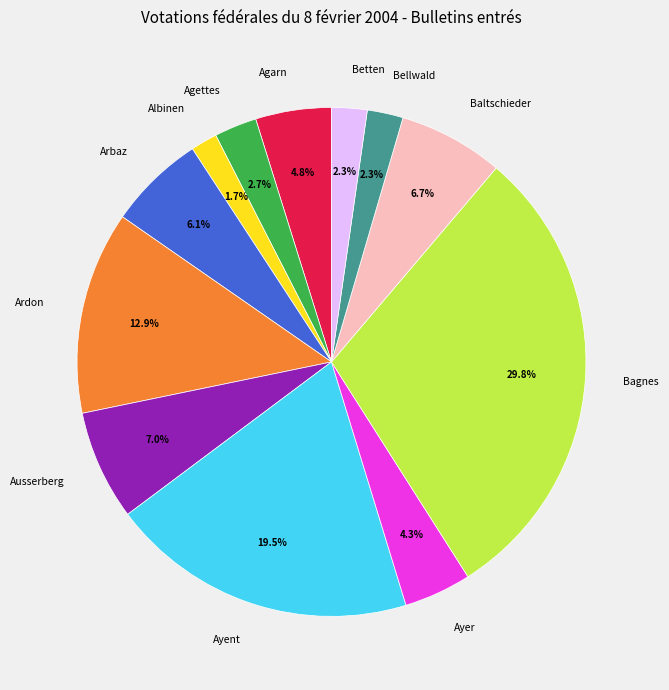

Is there a majority slice in this chart?

No